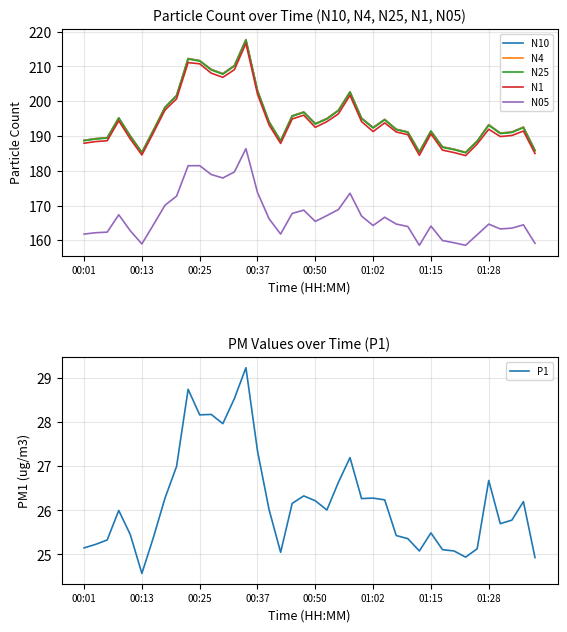

True or false: N4 and N1 intersect in this chart.

False